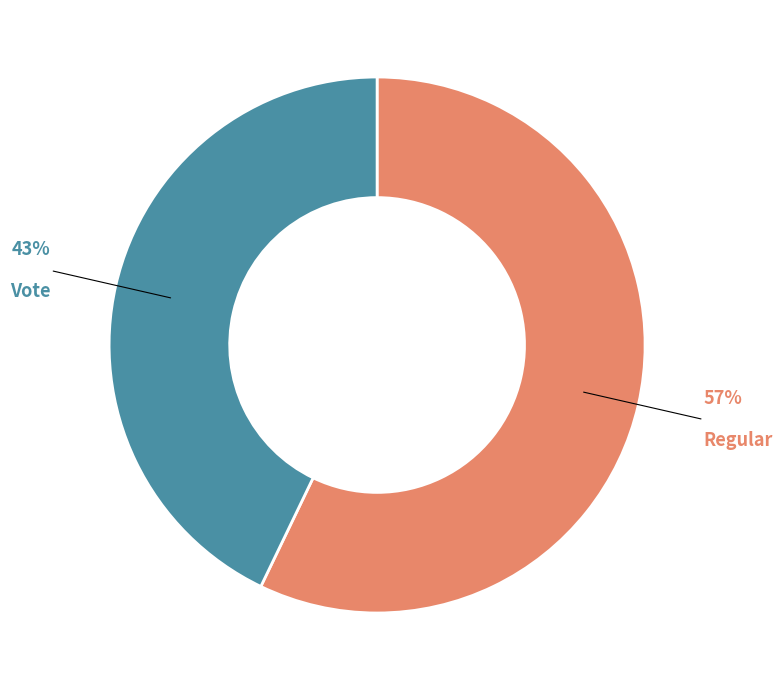

Is there a majority slice in this chart?

Yes